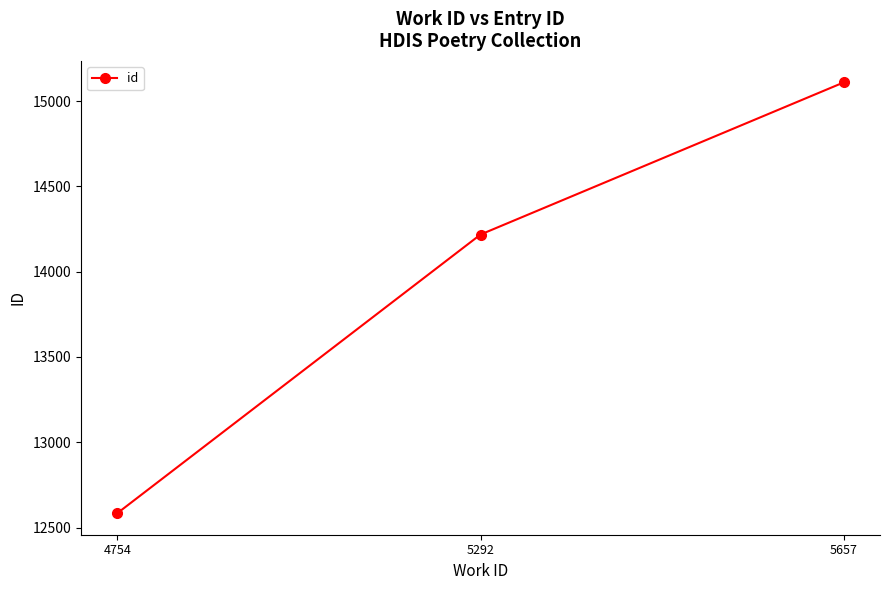

What is the change in value from 5292 to 5657?

+892